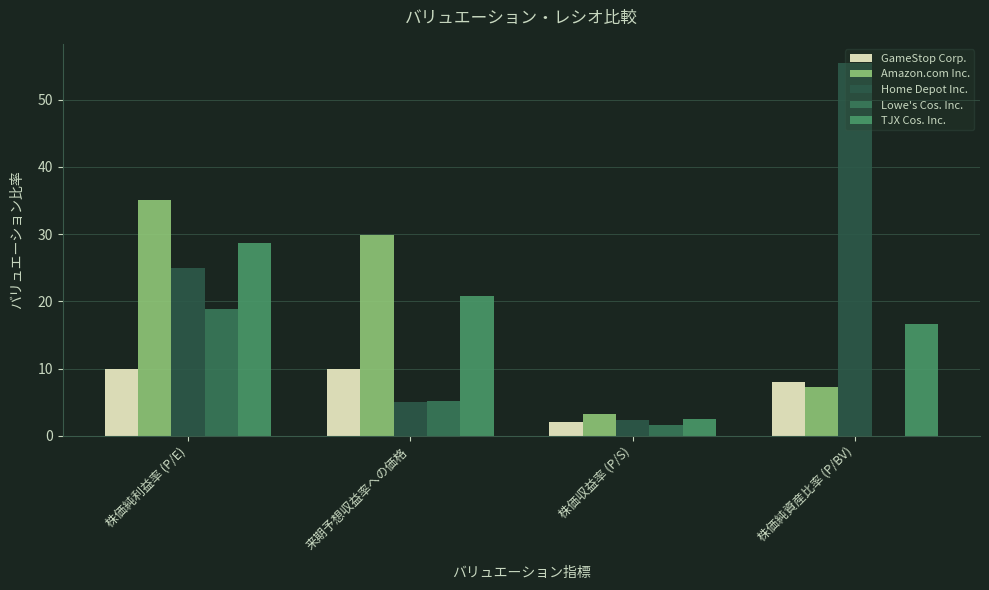

What is the highest value of the TJX Cos. Inc. series?

28.7